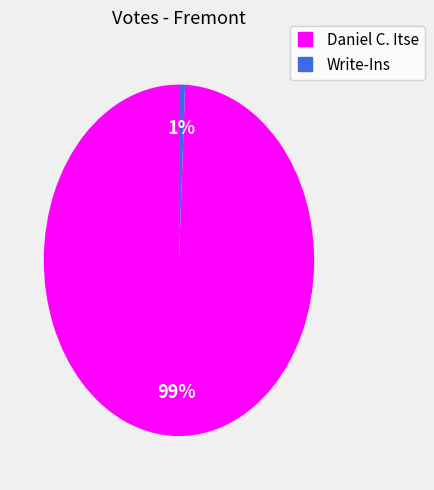

How many slices are in this pie chart?

2